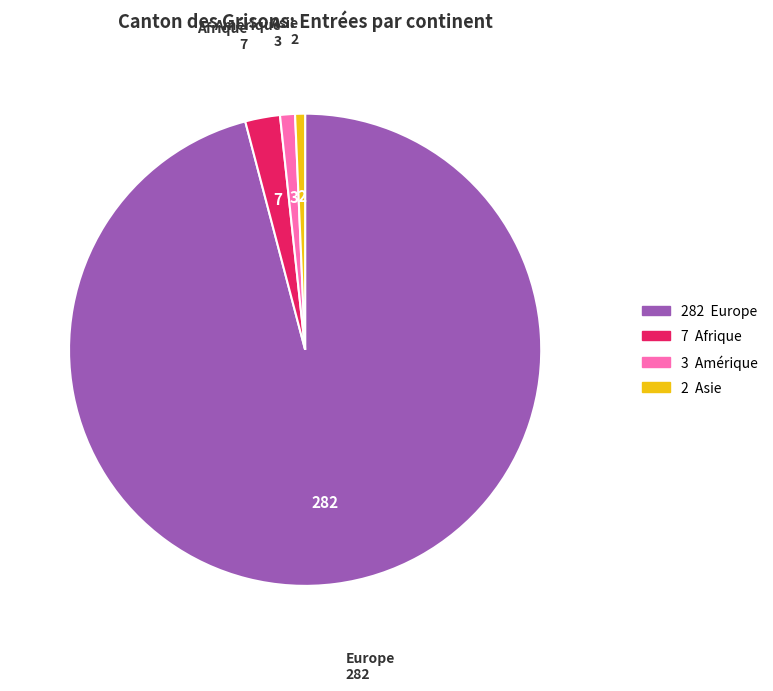

Approximately how many times larger is the value at Europe compared to Amérique?

94.0